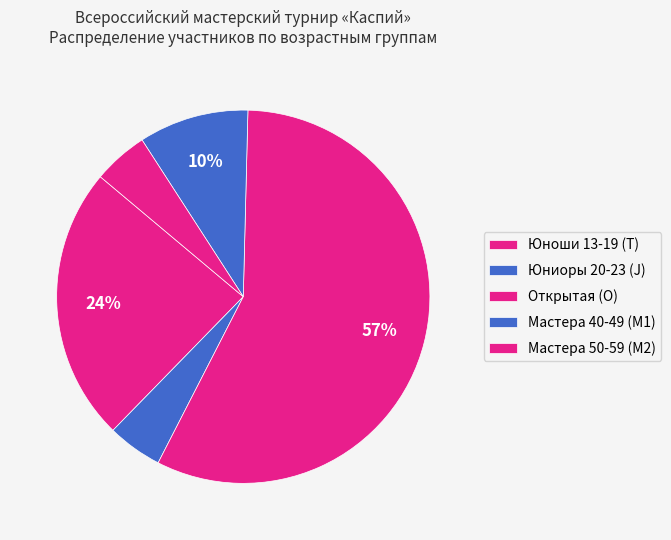

How many slices are in this pie chart?

5